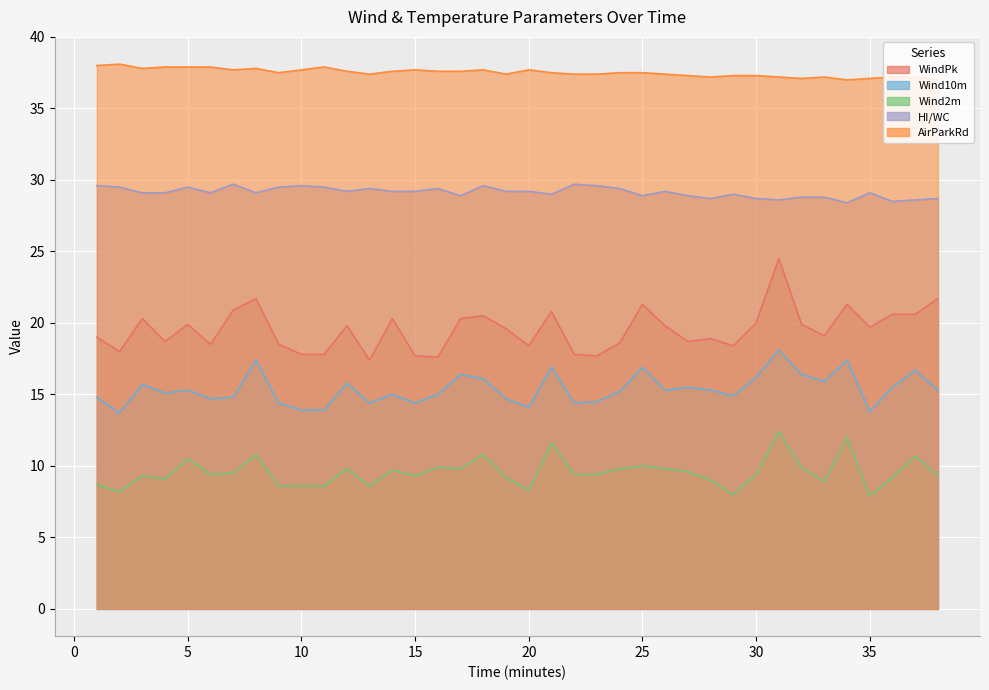

How many data points in Wind2m are less than 9?

10